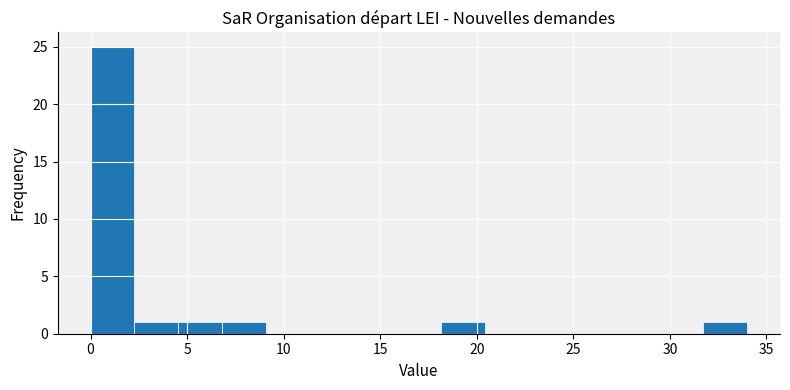

Reading left to right, list every bar in this chart as the range it spans on the x-axis followed by its height. Neither the bar edges nor the heights are printed on the chart, so give them approximately, as read against the axes.

0.0 to 2.5: 25
2.5 to 4.5: 1
4.5 to 7.0: 1
7.0 to 9.0: 1
9.0 to 11.5: 0
11.5 to 13.5: 0
13.5 to 16.0: 0
16.0 to 18.0: 0
18.0 to 20.5: 1
20.5 to 22.5: 0
22.5 to 25.0: 0
25.0 to 27.0: 0
27.0 to 29.5: 0
29.5 to 31.5: 0
31.5 to 34.0: 1